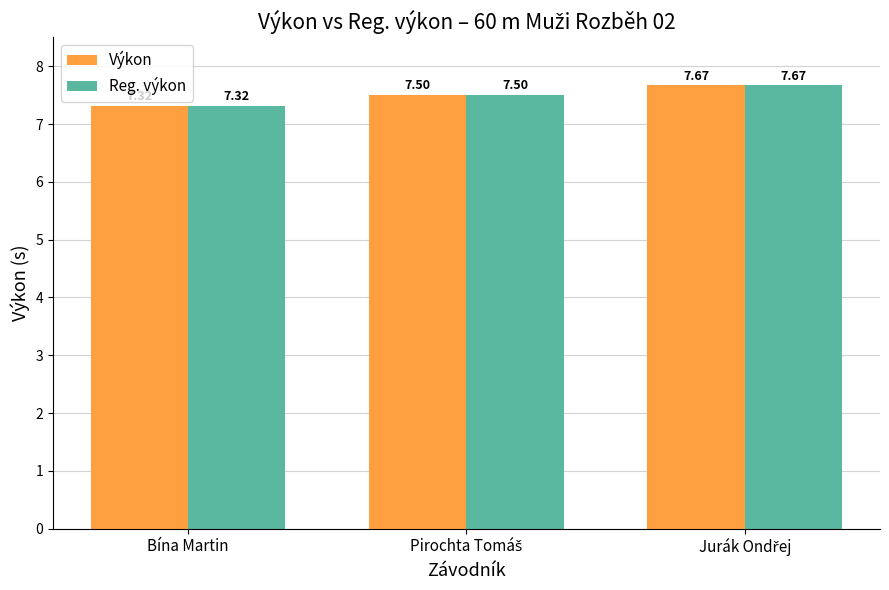

What is the sum of all Reg. výkon values?

22.5